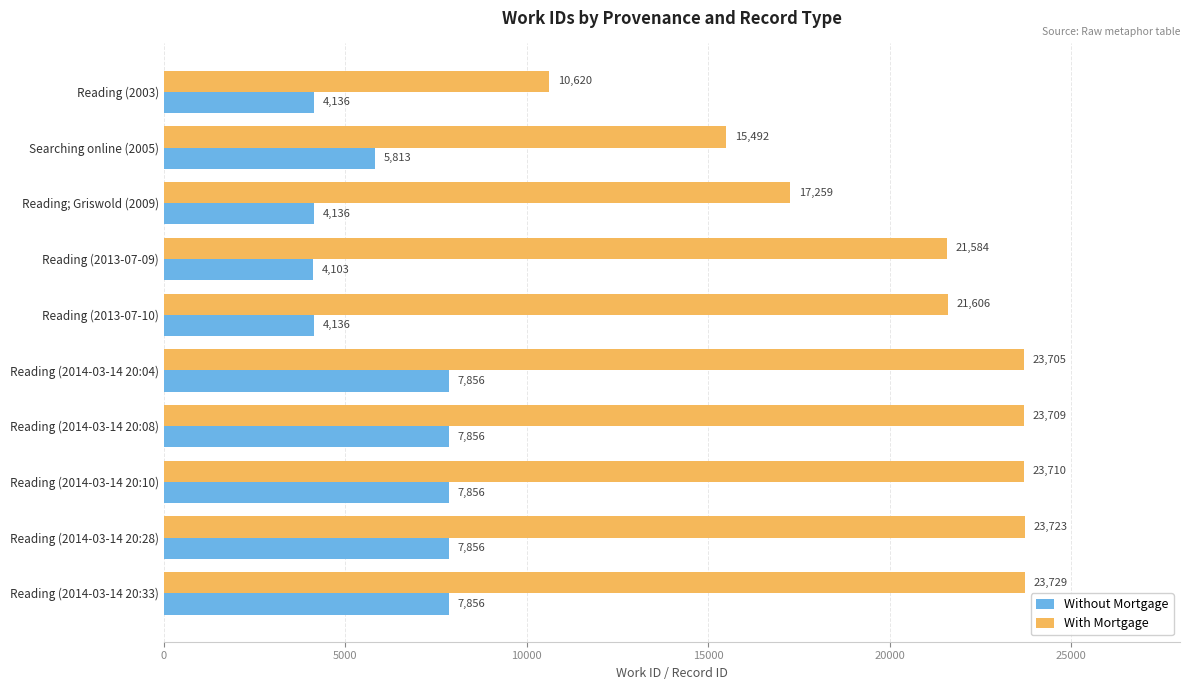

List the series in order of their overall mean, highest first.

With Mortgage, Without Mortgage